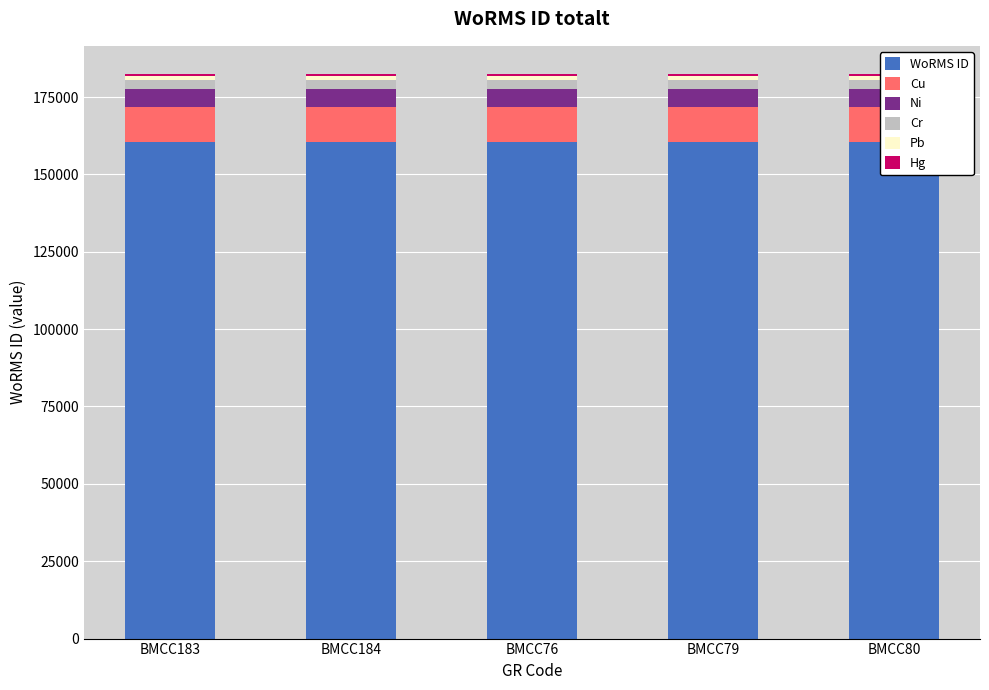

What is the smallest value displayed?

482